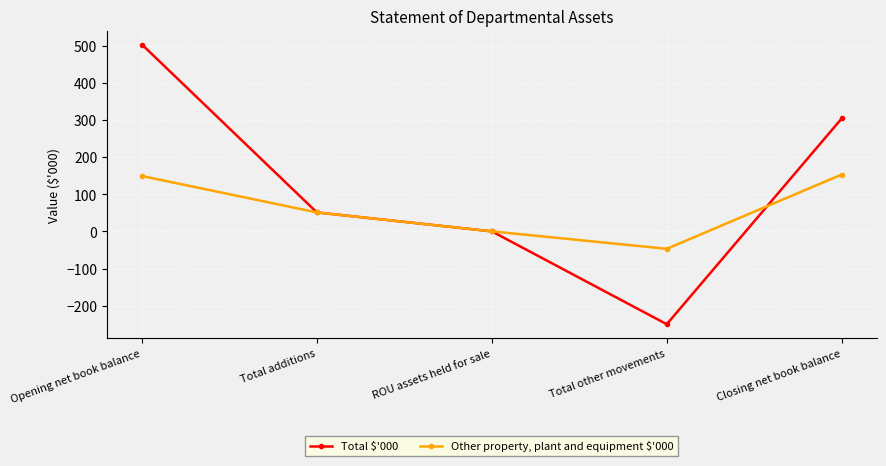

Which series ends up on top after the final intersection of Other property, plant and equipment $'000 and Total $'000?

Total $'000